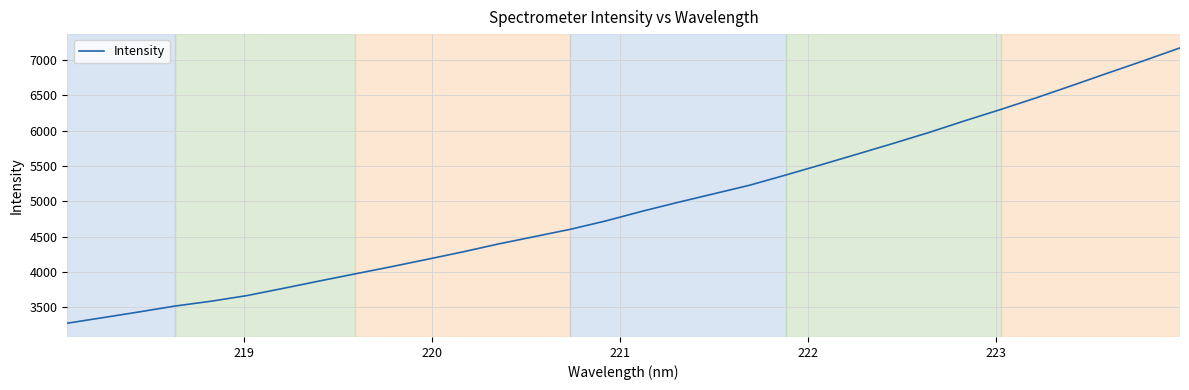

What is the maximum value shown in the chart?

7172.5